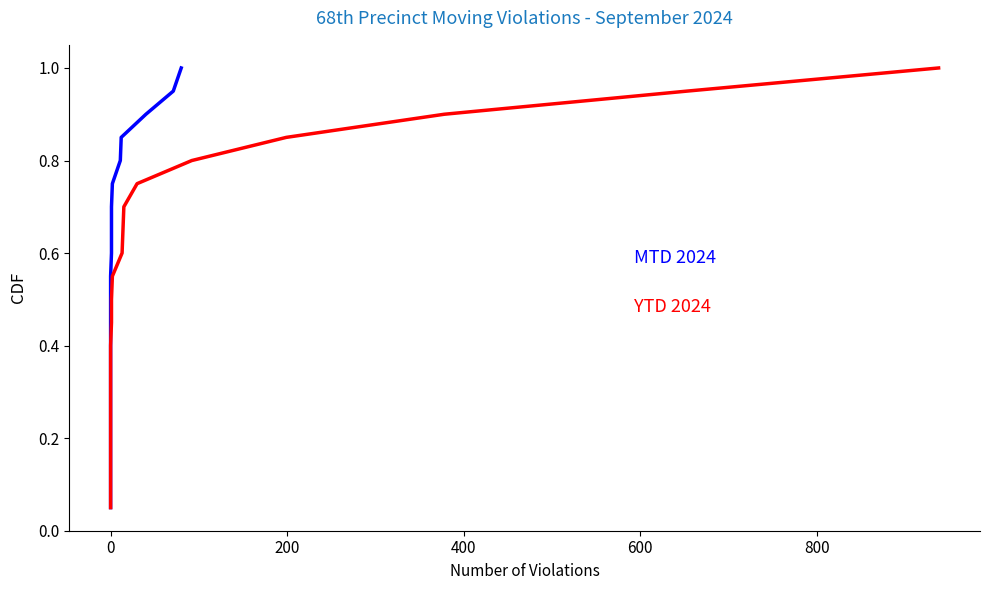

How many lines are shown in the chart?

2